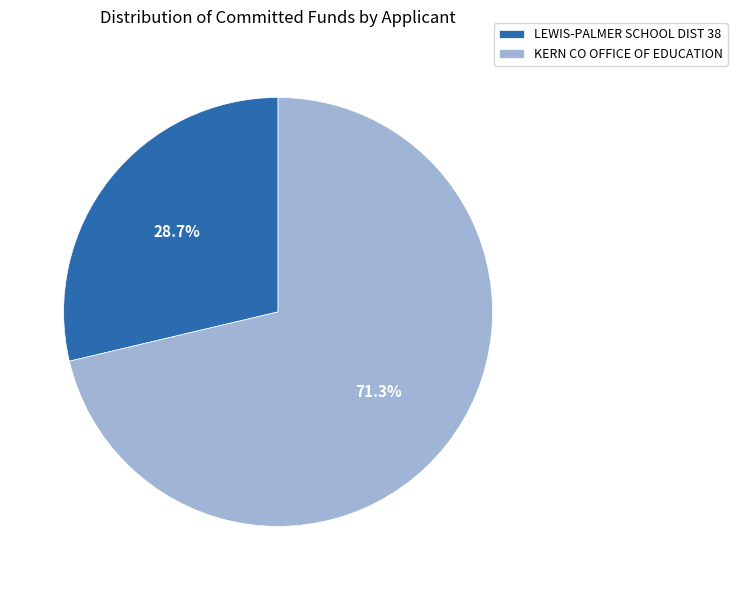

Which slice represents more than half of the pie?

KERN CO OFFICE OF EDUCATION